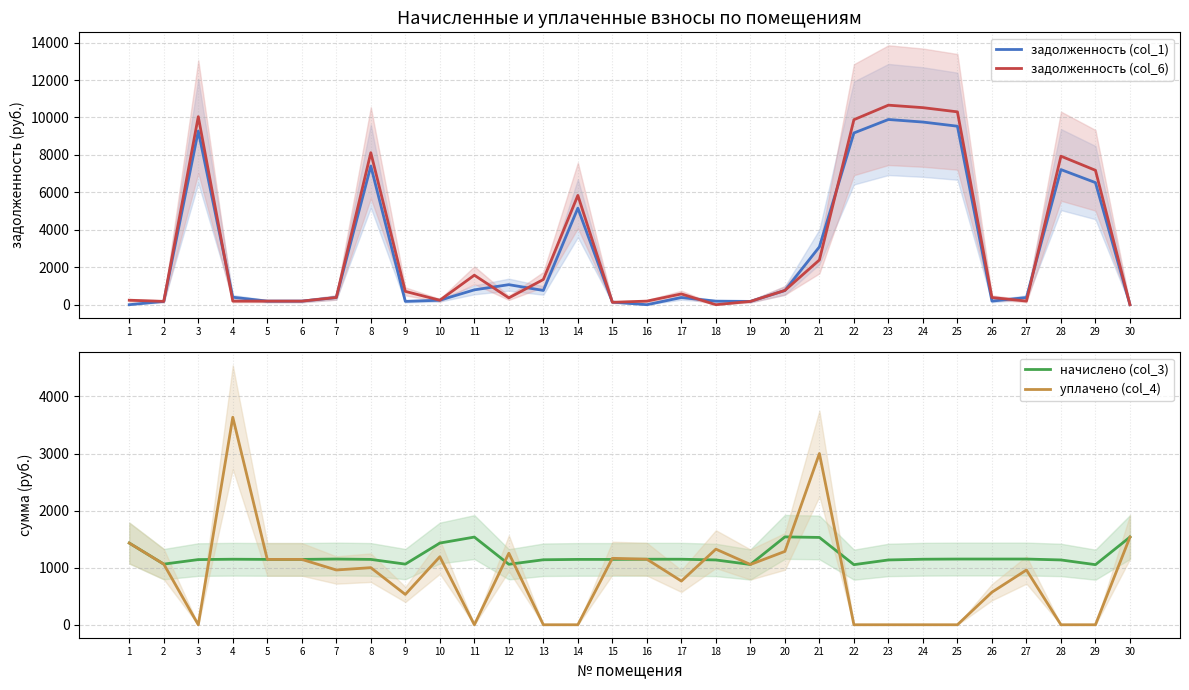

The value of уплачено (col_4) at 1 is 1431.0. True or false?

True